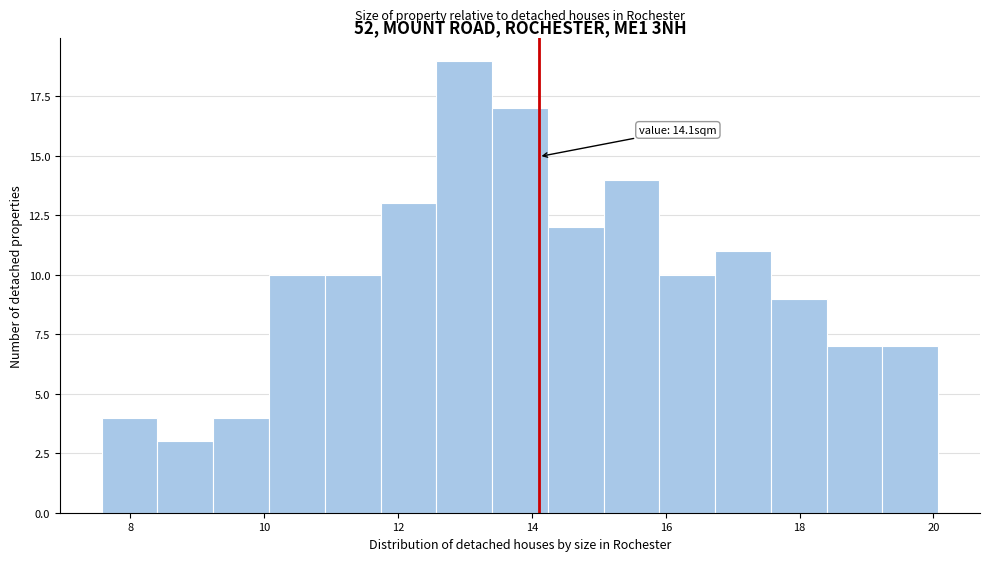

Which range on the x-axis has the tallest bar?

12.6 to 13.4